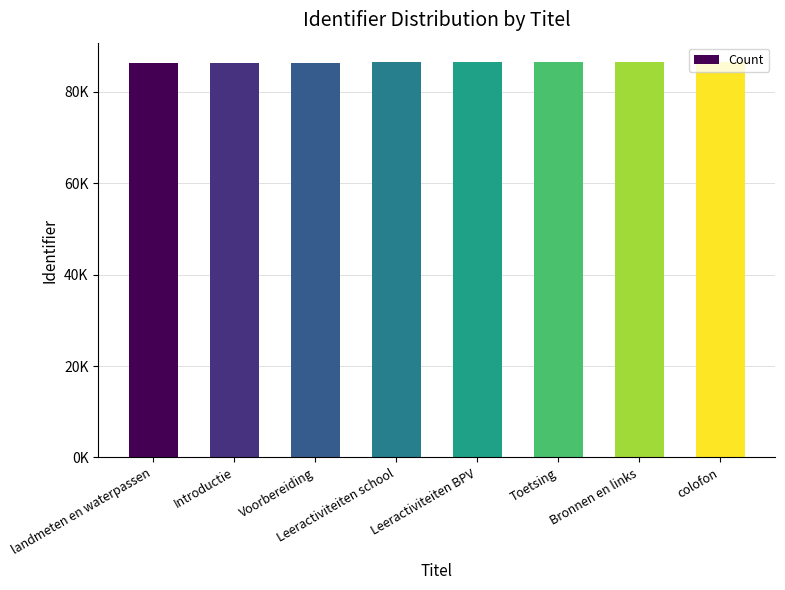

What position from the right is Leeractiviteiten BPV?

4